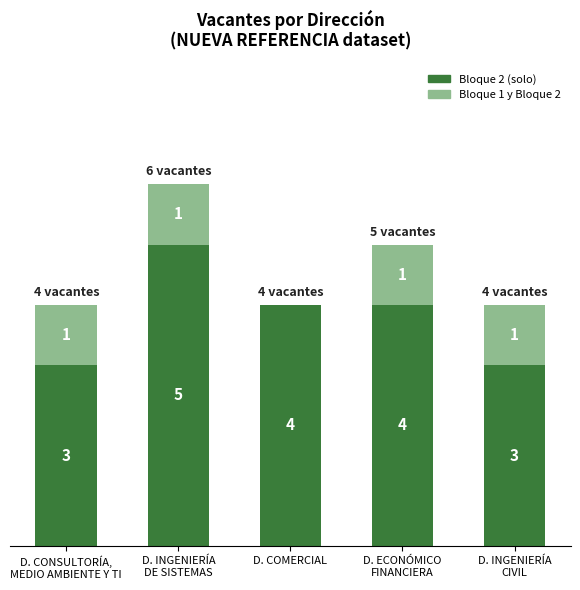

What are all the series names shown in the legend?

Bloque 2 (solo), Bloque 1 y Bloque 2